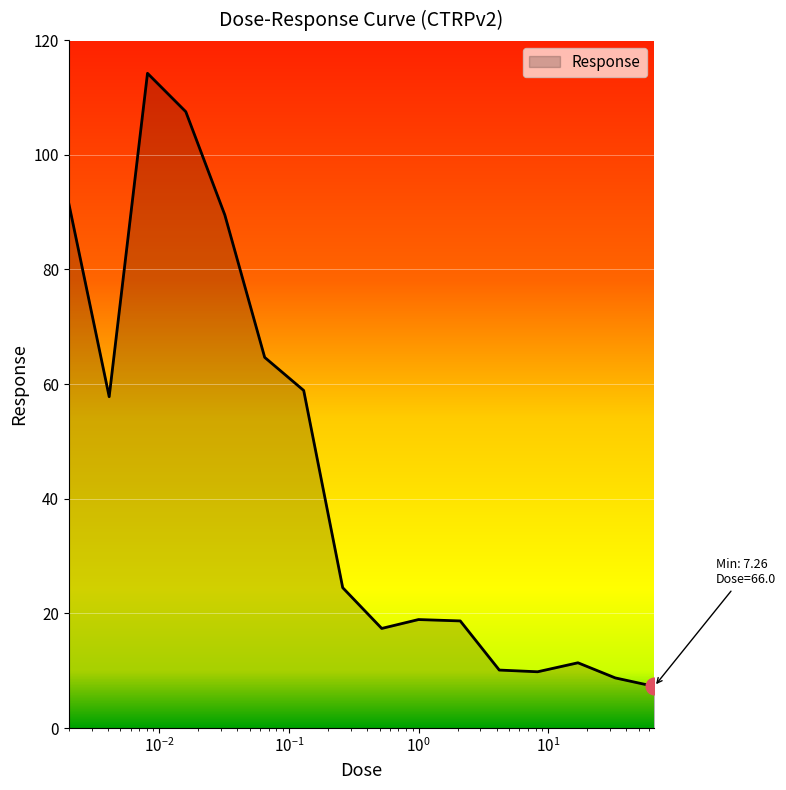

What is the smallest value displayed?

7.3